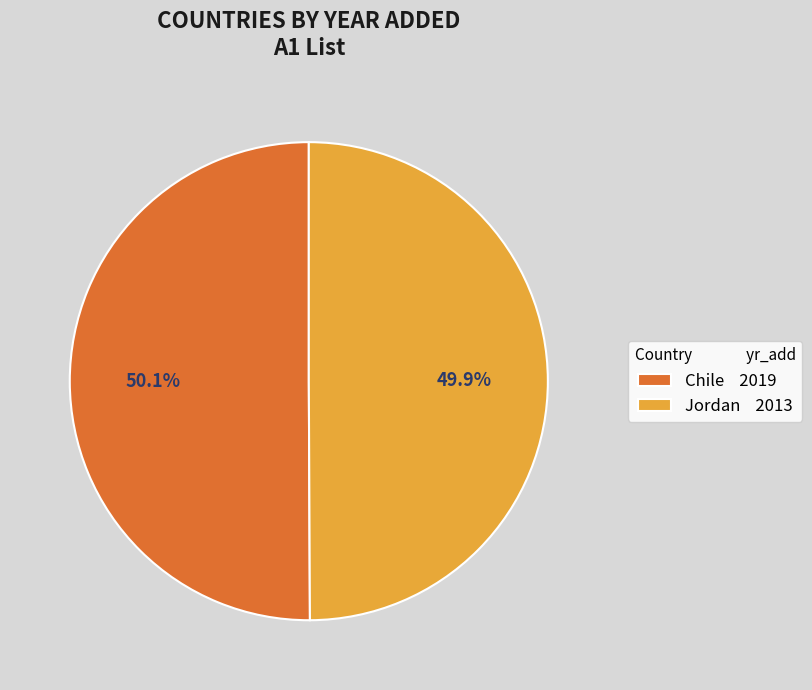

Count the number of slices in the pie.

2